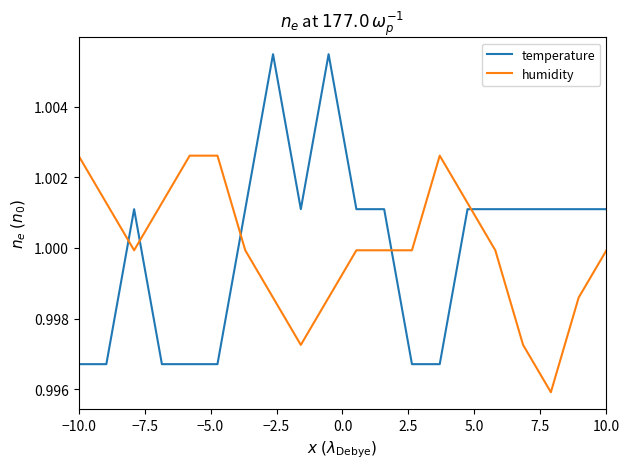

Which series has the widest spread of values?

temperature